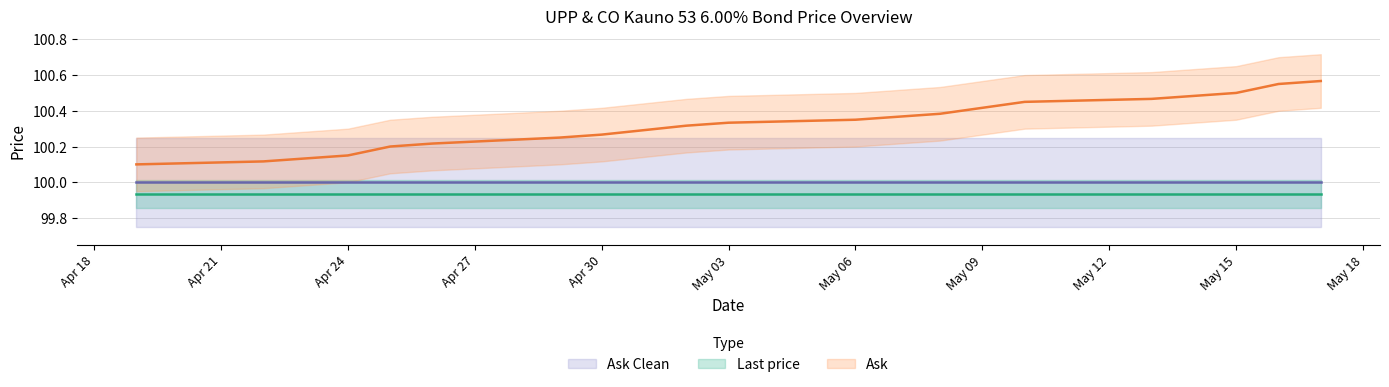

What is the value of the Ask Clean point at the 8th from the left?

100.0